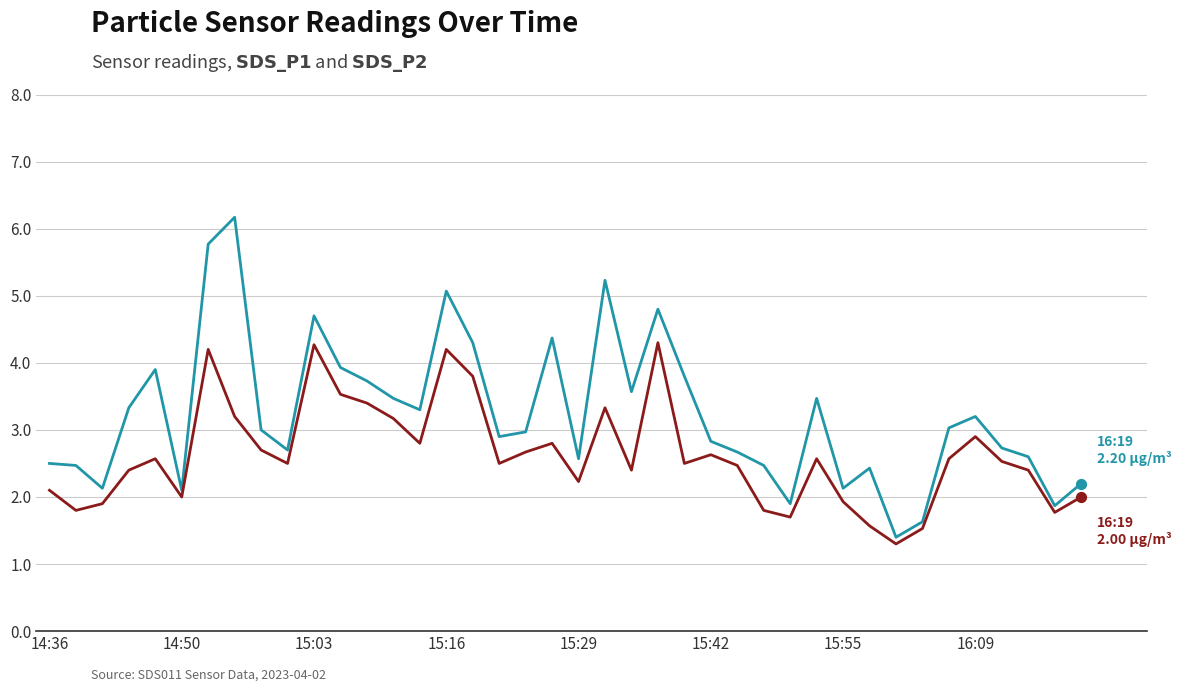

What is the maximum value shown in the chart?

6.2